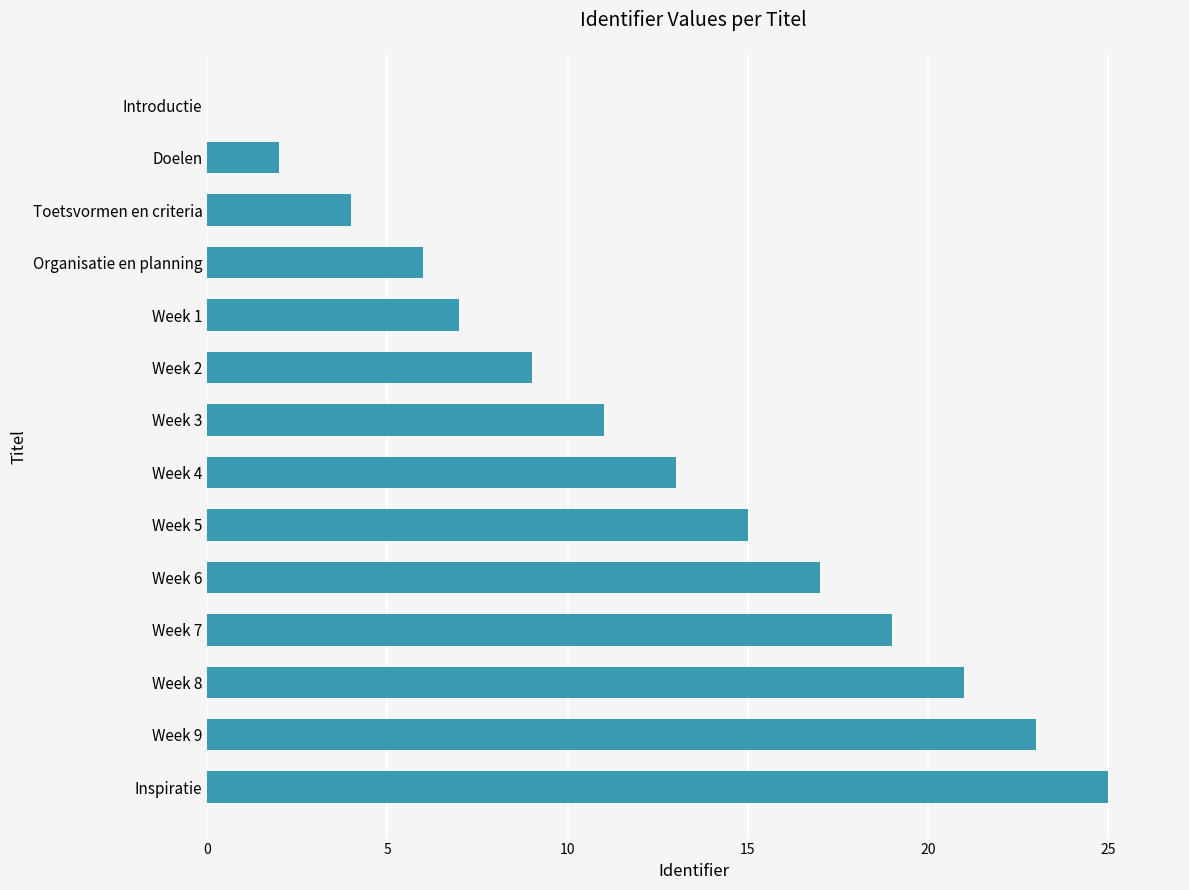

Are the bars horizontal?

Yes